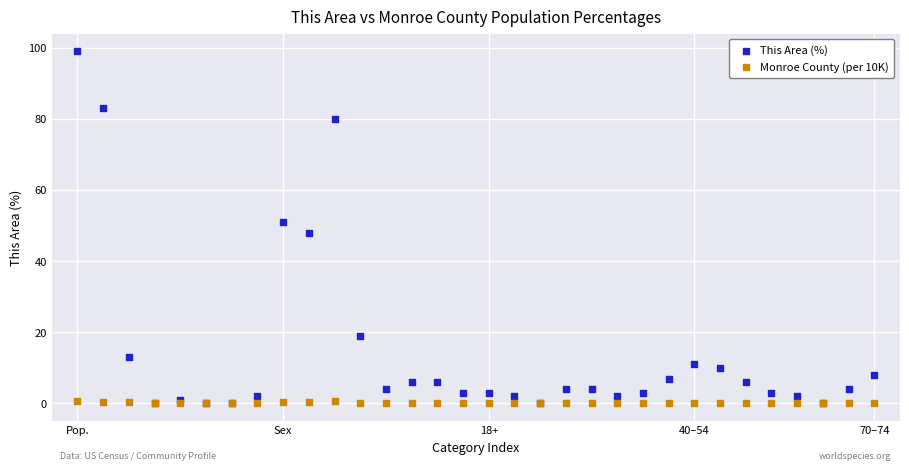

What are all the series names shown in the legend?

This Area (%), Monroe County (per 10K)